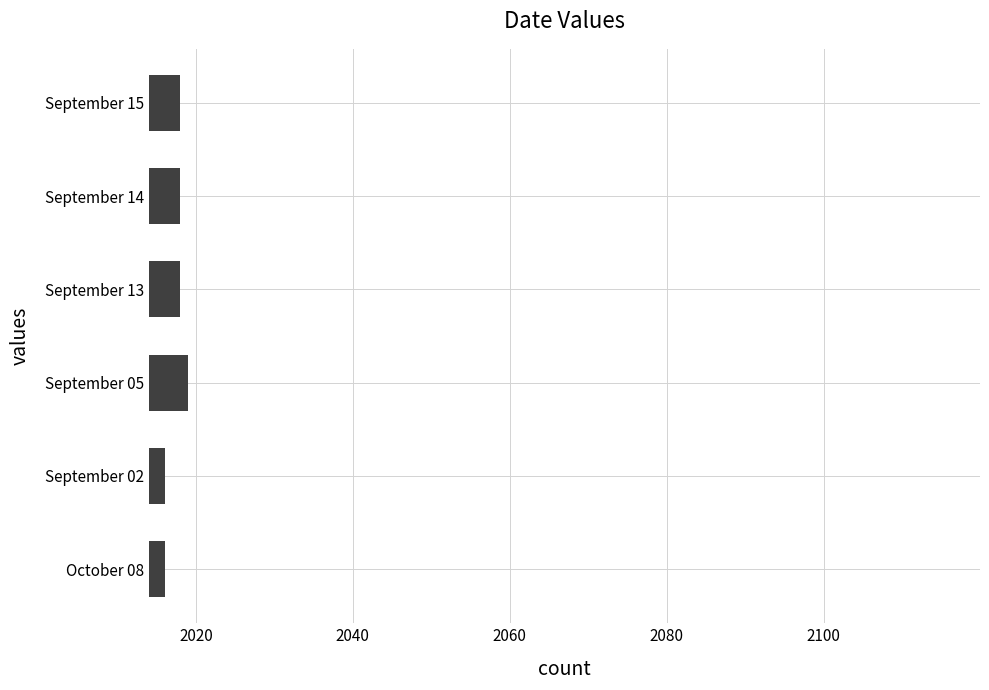

How many data points does each series have?

6